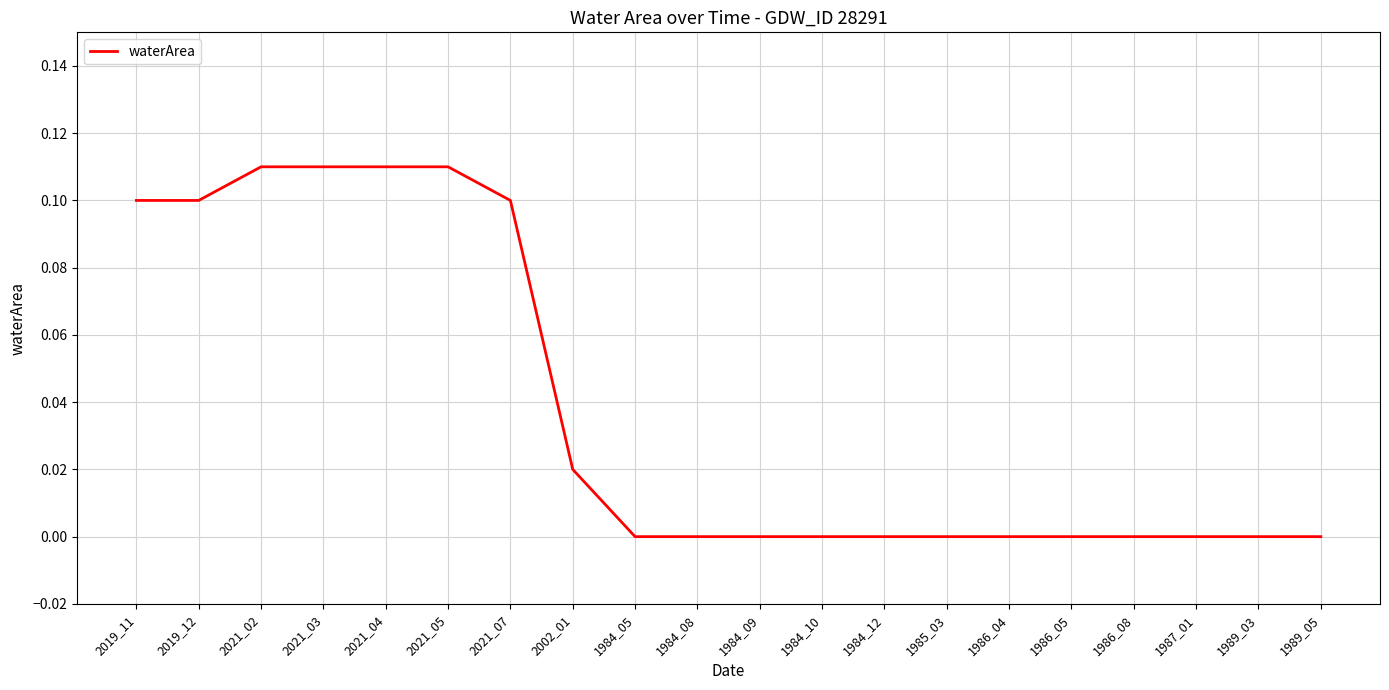

The chart shows a value of 0.0 at 1984_08. True or false?

True